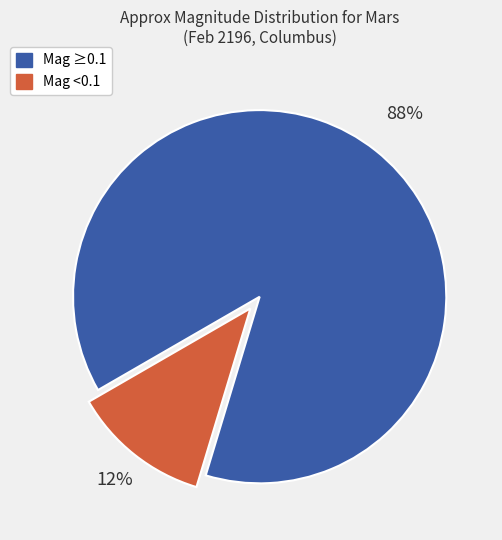

To the nearest percent, what is the average slice percentage?

50%